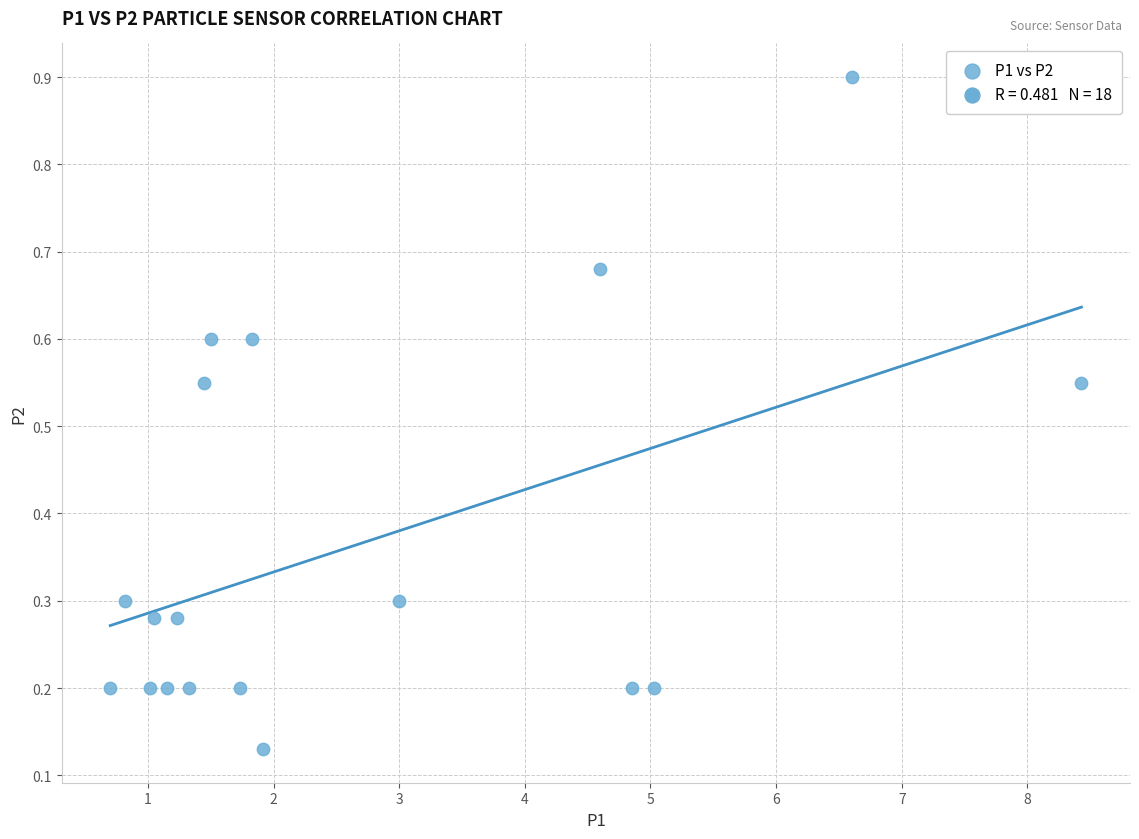

What is the range of X values (max minus min)?

7.7